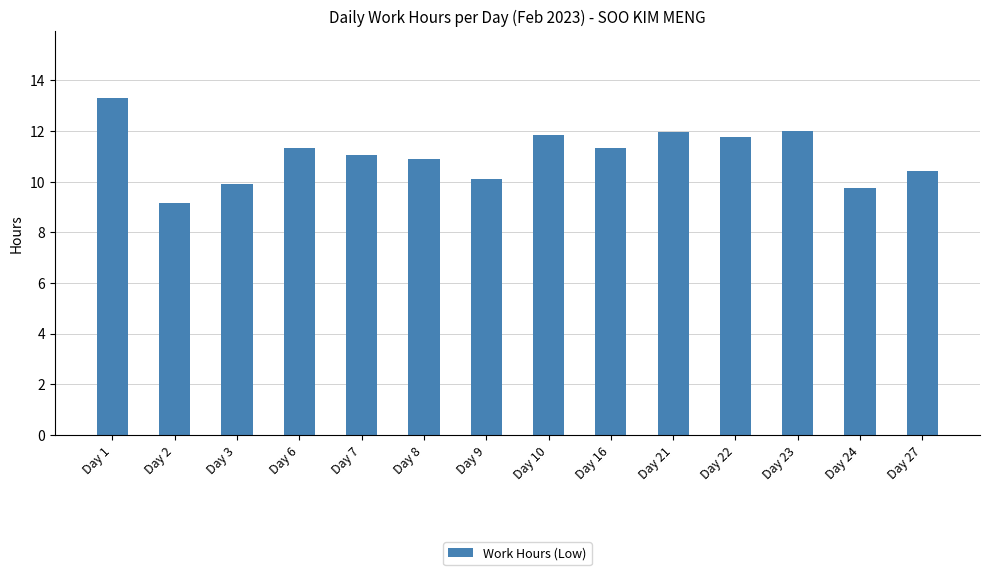

Which label corresponds to the smallest value in the chart?

Day 2